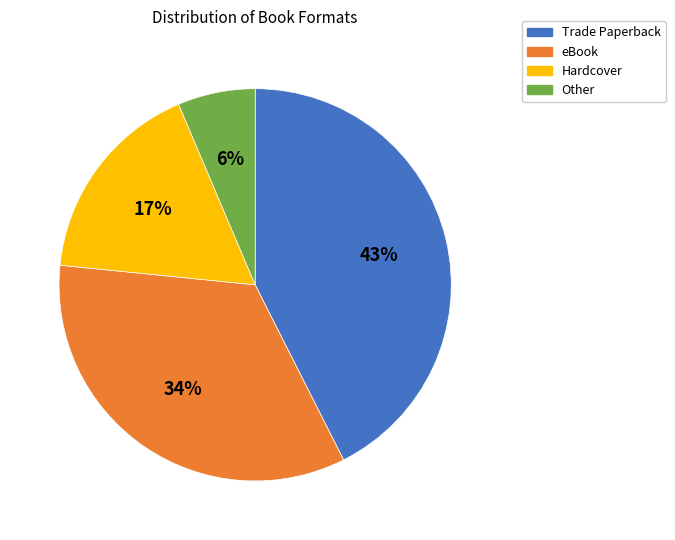

Is it true that Other is 6% of the pie?

True